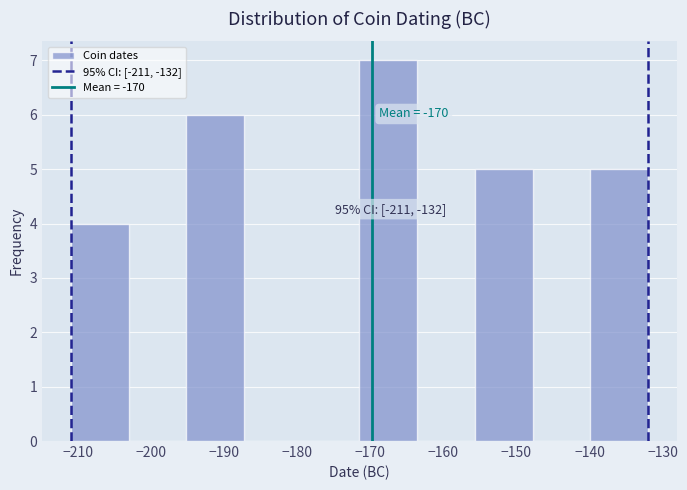

Over which range of the x-axis is the bar tallest?

-171.5 to -163.6